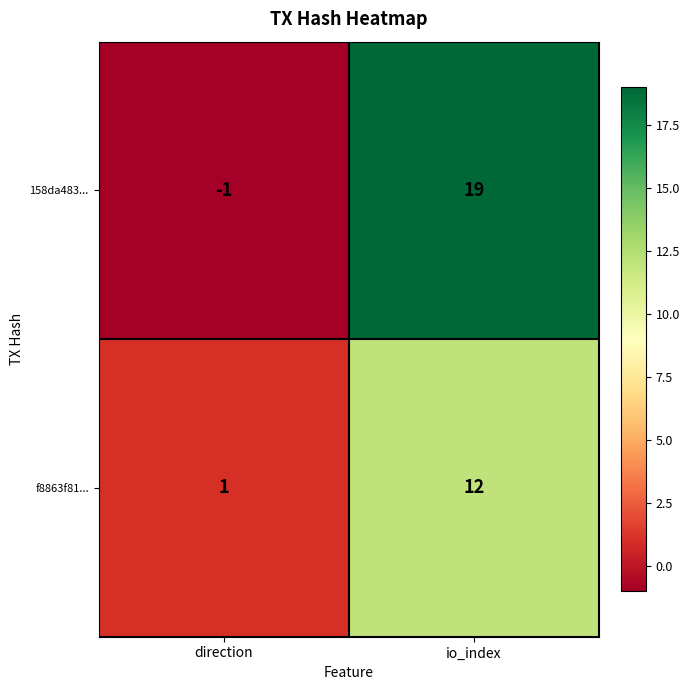

What is the sum of the 158da483... values at io_index and direction?

18